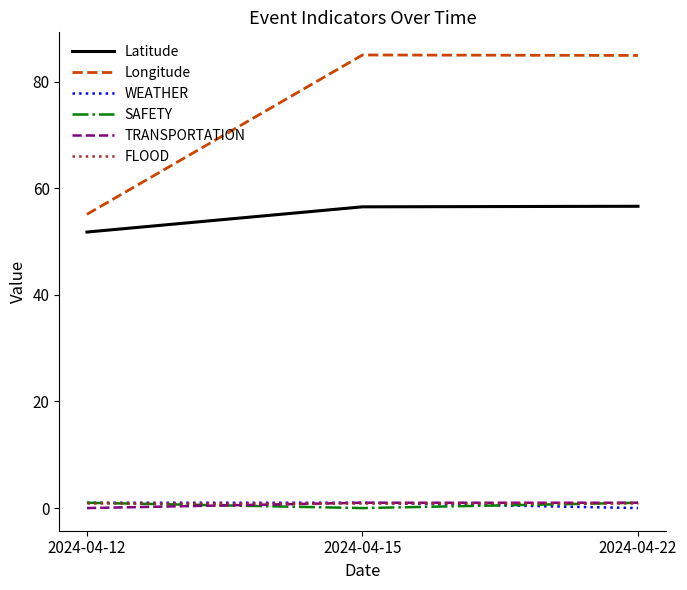

How many categories are shown in the chart?

3